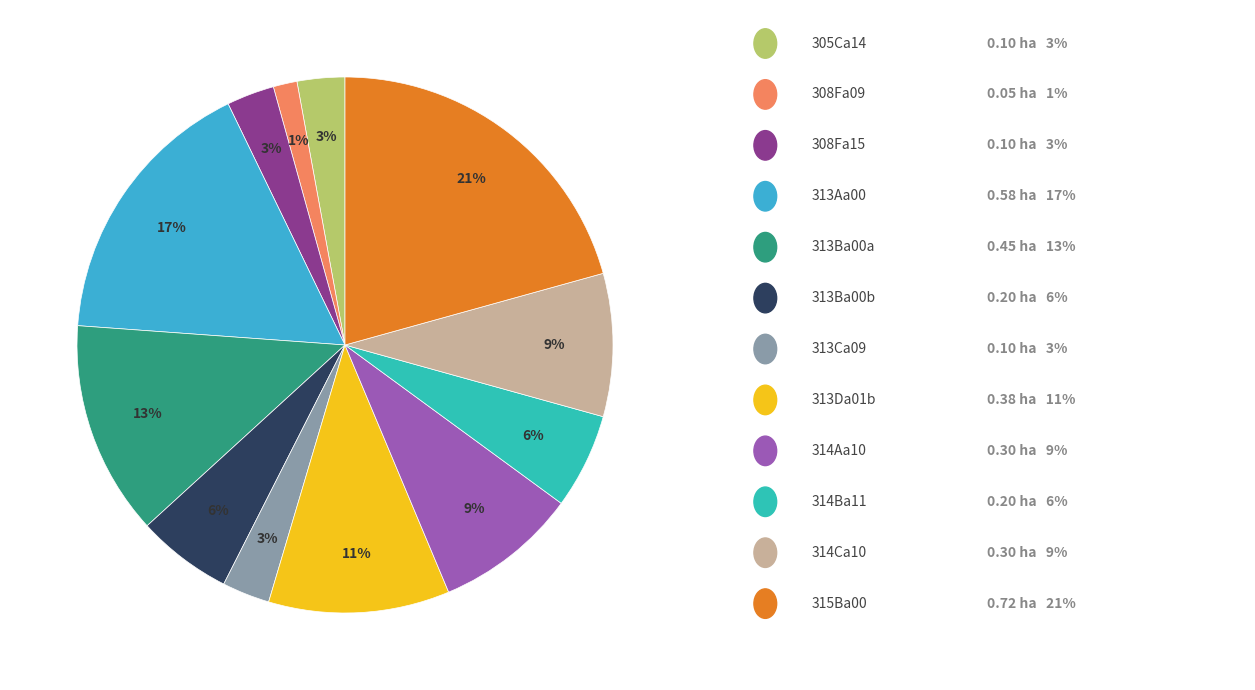

To the nearest percent, what is the average slice percentage?

8%